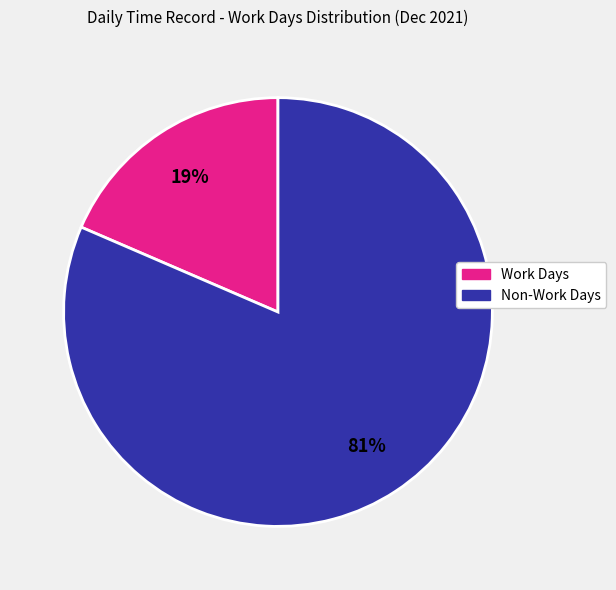

To the nearest percent, what is the average slice percentage?

50%